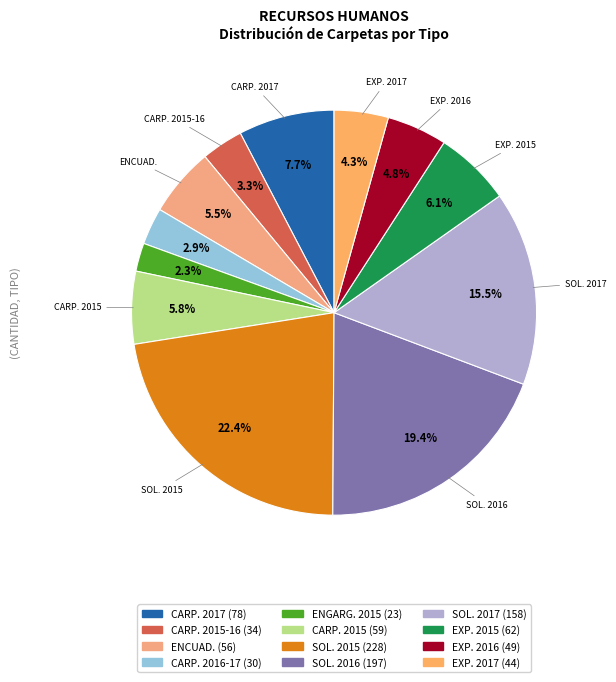

What is the smallest slice in the pie chart?

CARPETAS - ENGARGOLADOS 2015